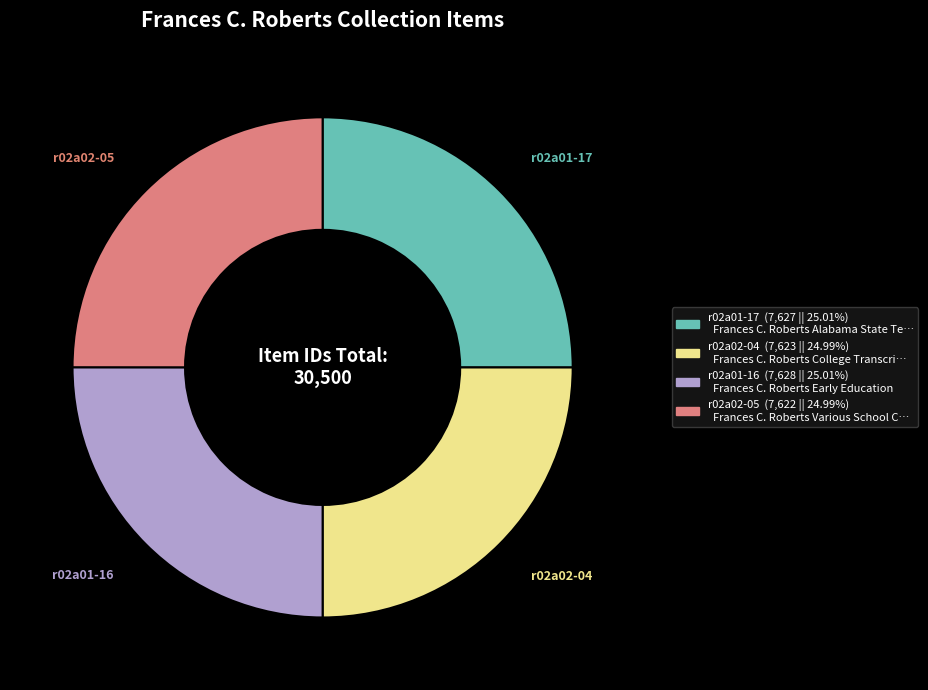

Is there a majority slice in this chart?

No